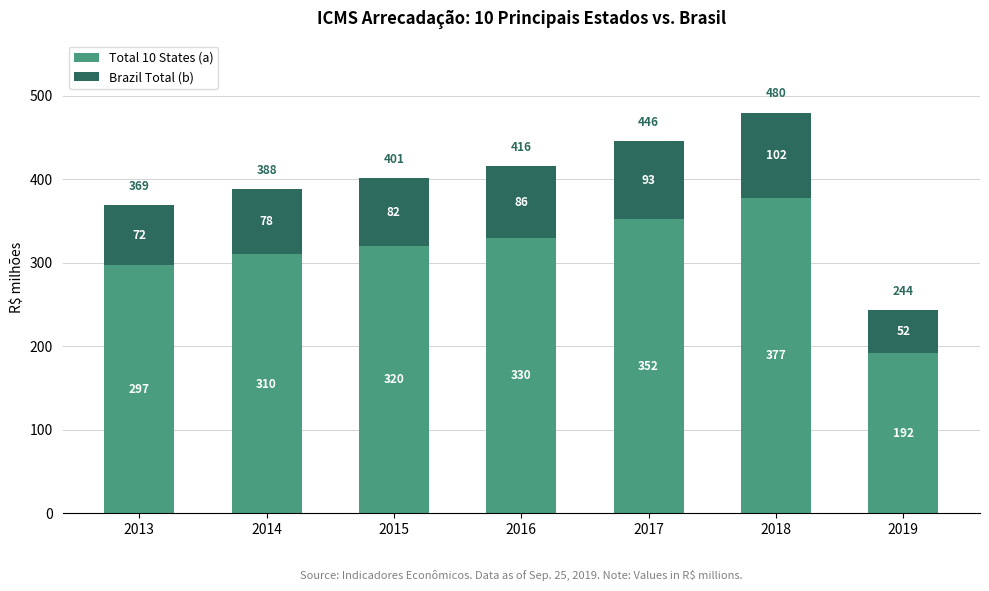

How many bars are there in total?

7